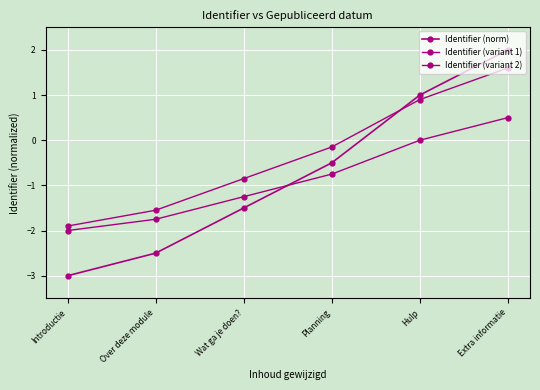

What is the sum of all Identifier (variant 1) values?

-1.9